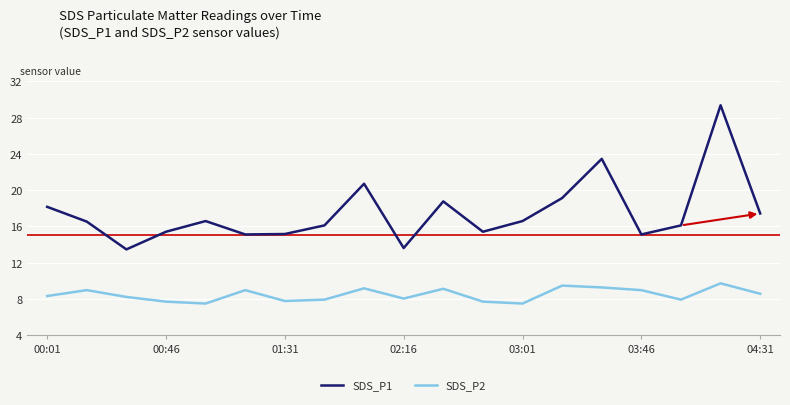

Which series has the largest total across all categories?

SDS_P1